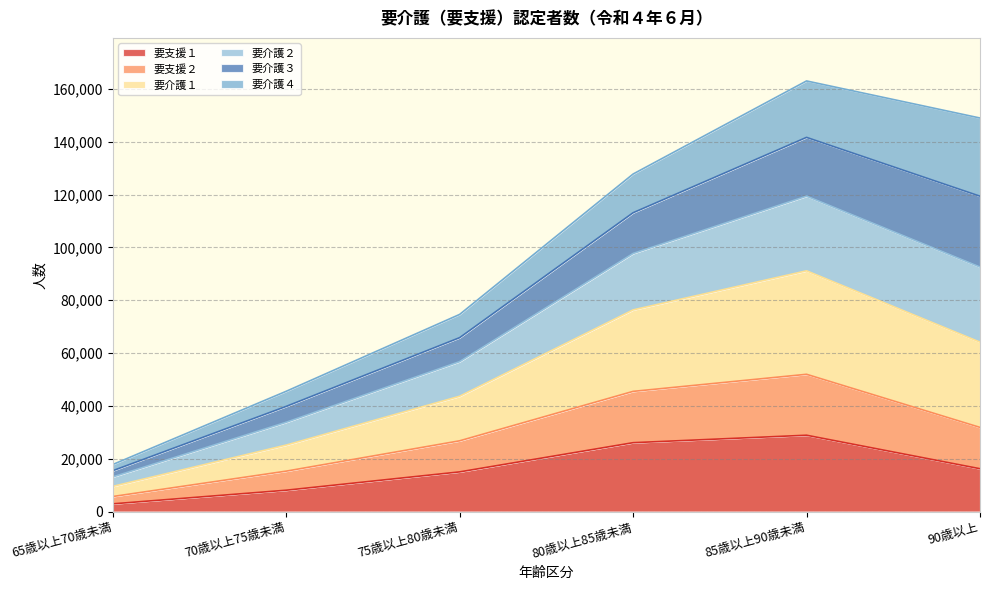

What is the label of the 1st point from the right?

90歳以上